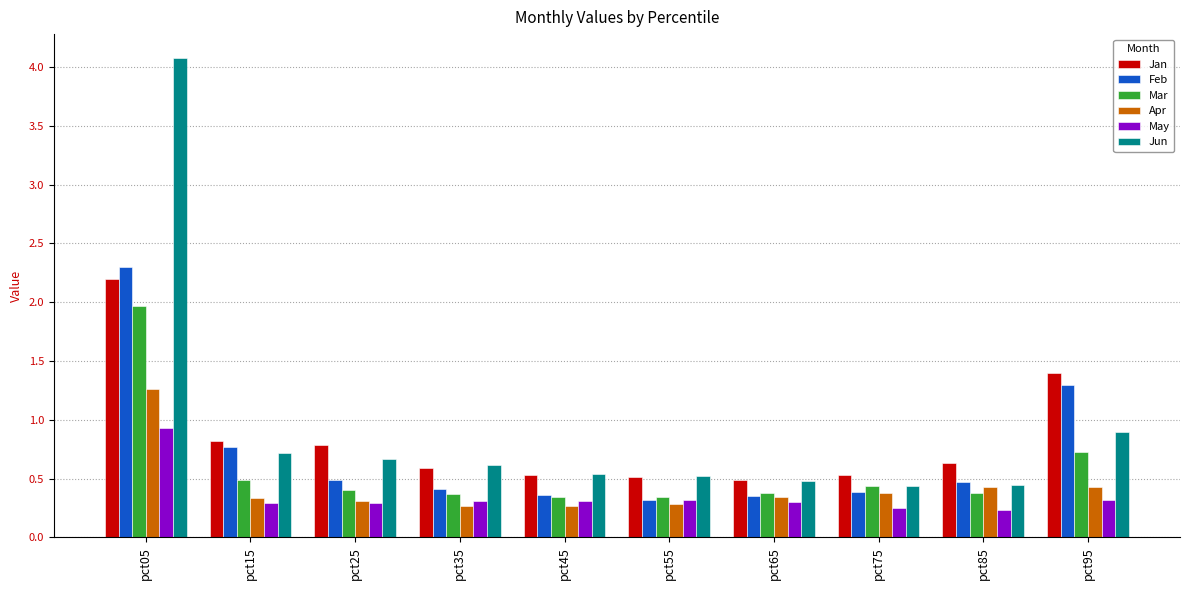

Is the value of Feb at pct25 greater than the value of Jan at pct15?

No